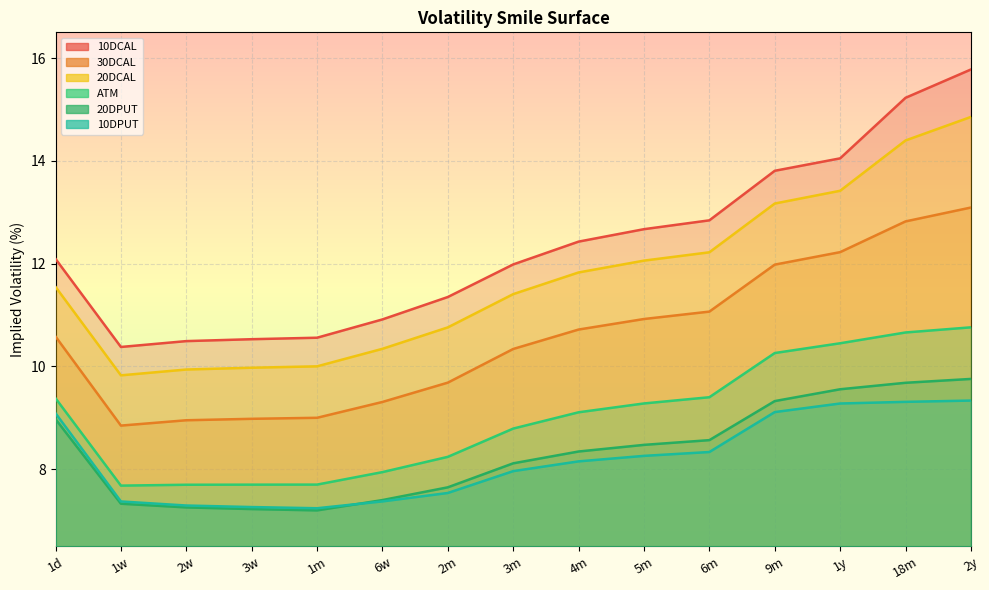

What is the lowest value of the 20DCAL series?

9.8